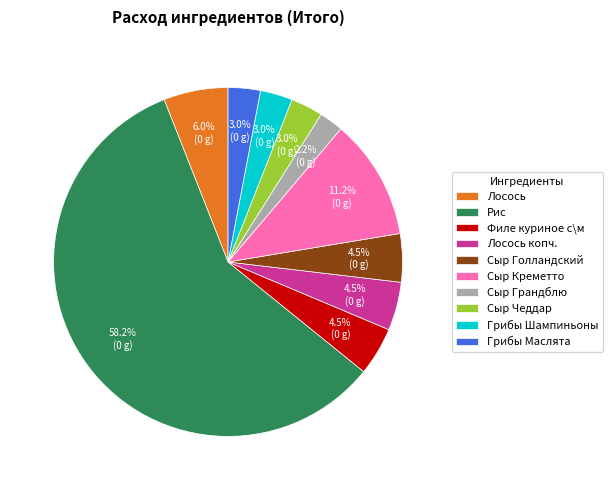

How many slices are in this pie chart?

10